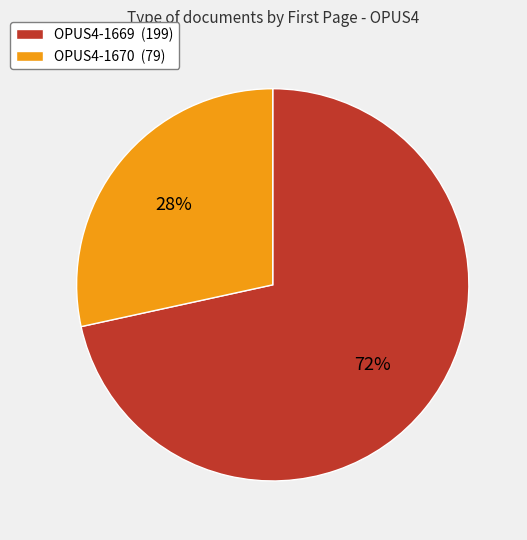

How many slices are in this pie chart?

2